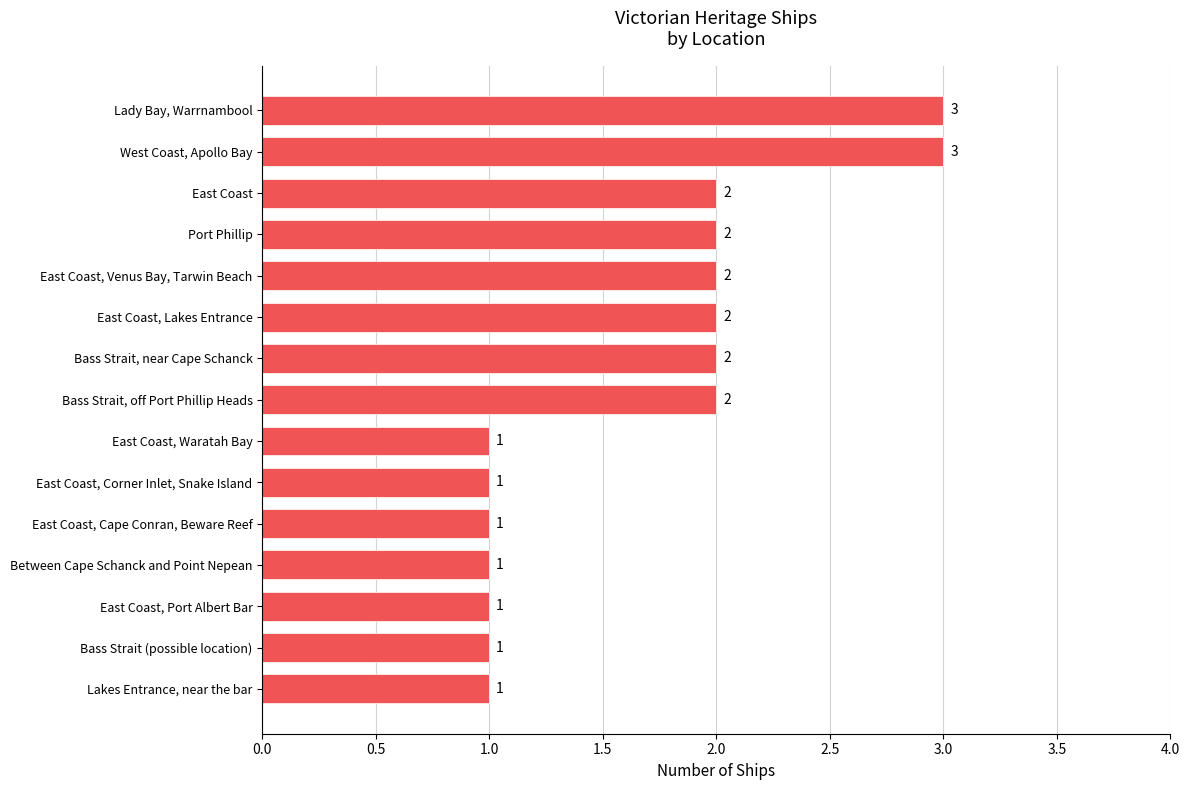

What is the greatest value displayed?

3